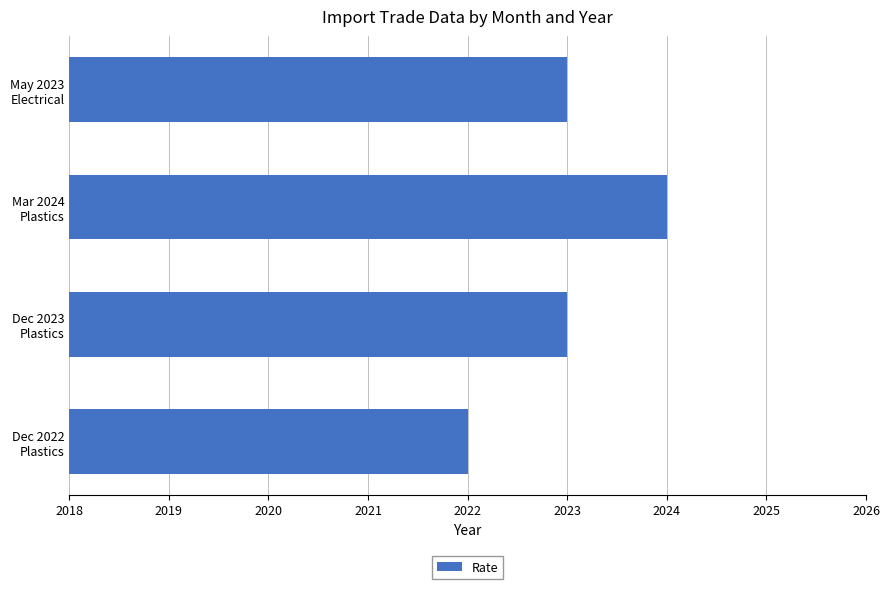

Reading bottom to top, extract all data points from this chart.

2022	2023	2024	2023